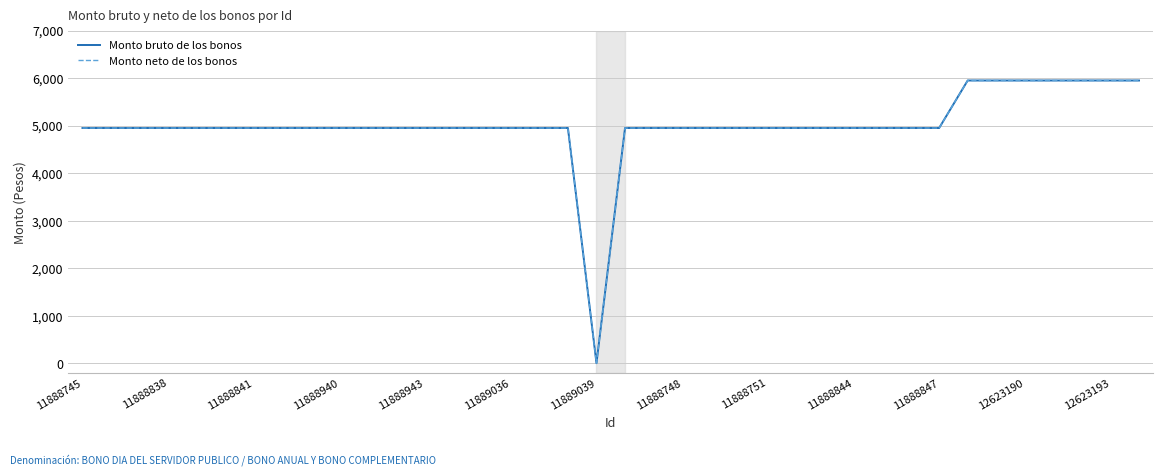

Is this an area chart (filled region under the line)?

No